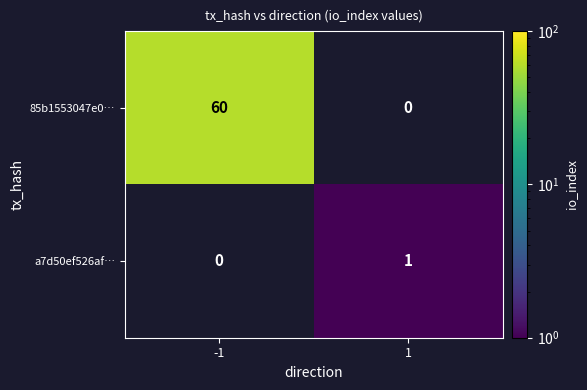

The a7d50ef526af… series shows 1 at 1. True or false?

True